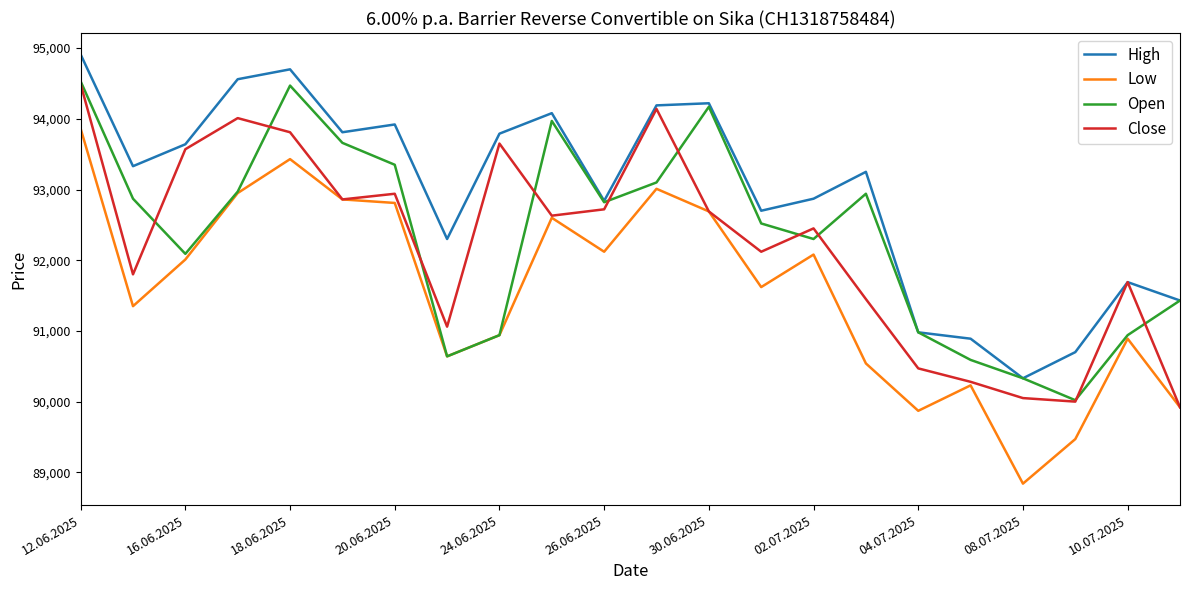

What is the minimum value for High?

90330